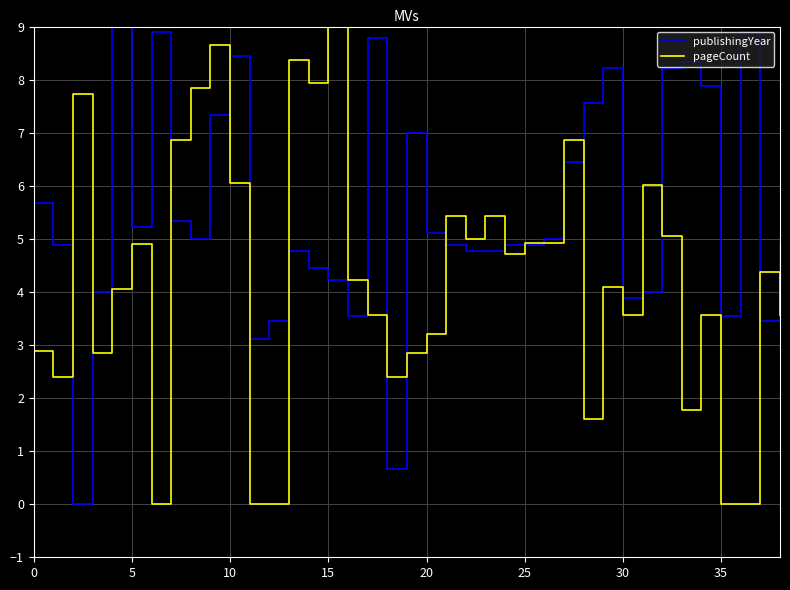

How many lines are shown in the chart?

2